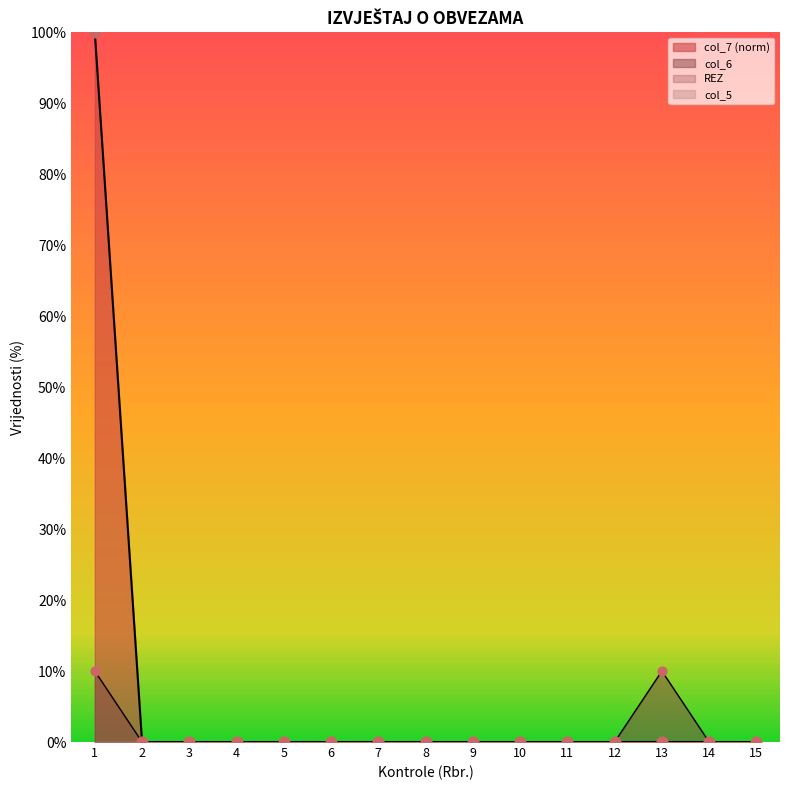

Is the value of col_6 at 4 greater than the value of col_7 at 13?

No